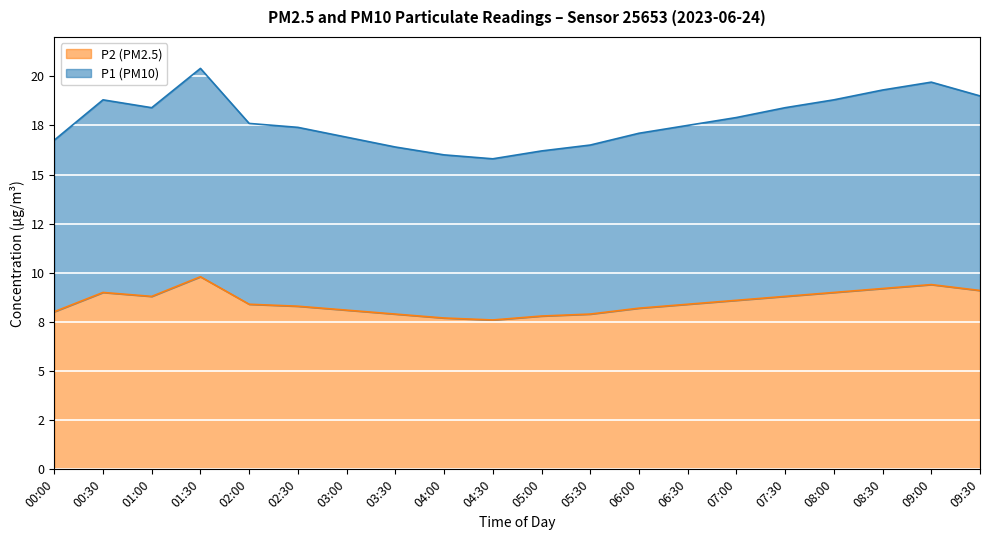

How many lines are shown in the chart?

2